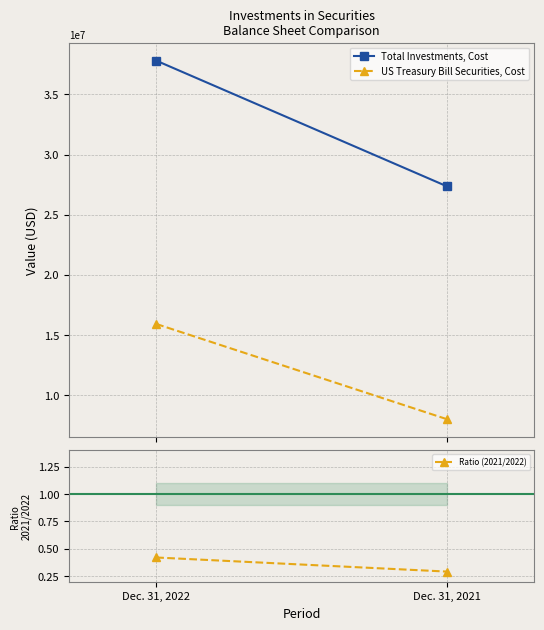

How many lines are shown in the chart?

3